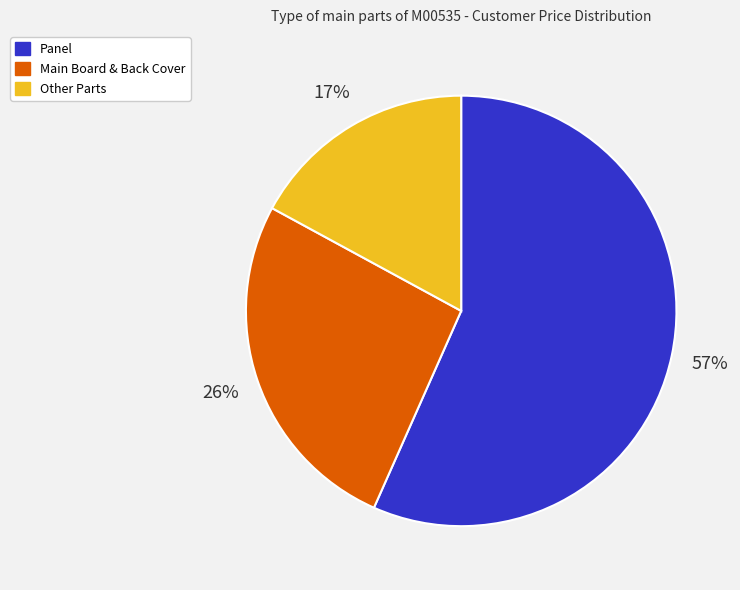

To the nearest percent, what is the difference between the largest and smallest slice percentages?

40%